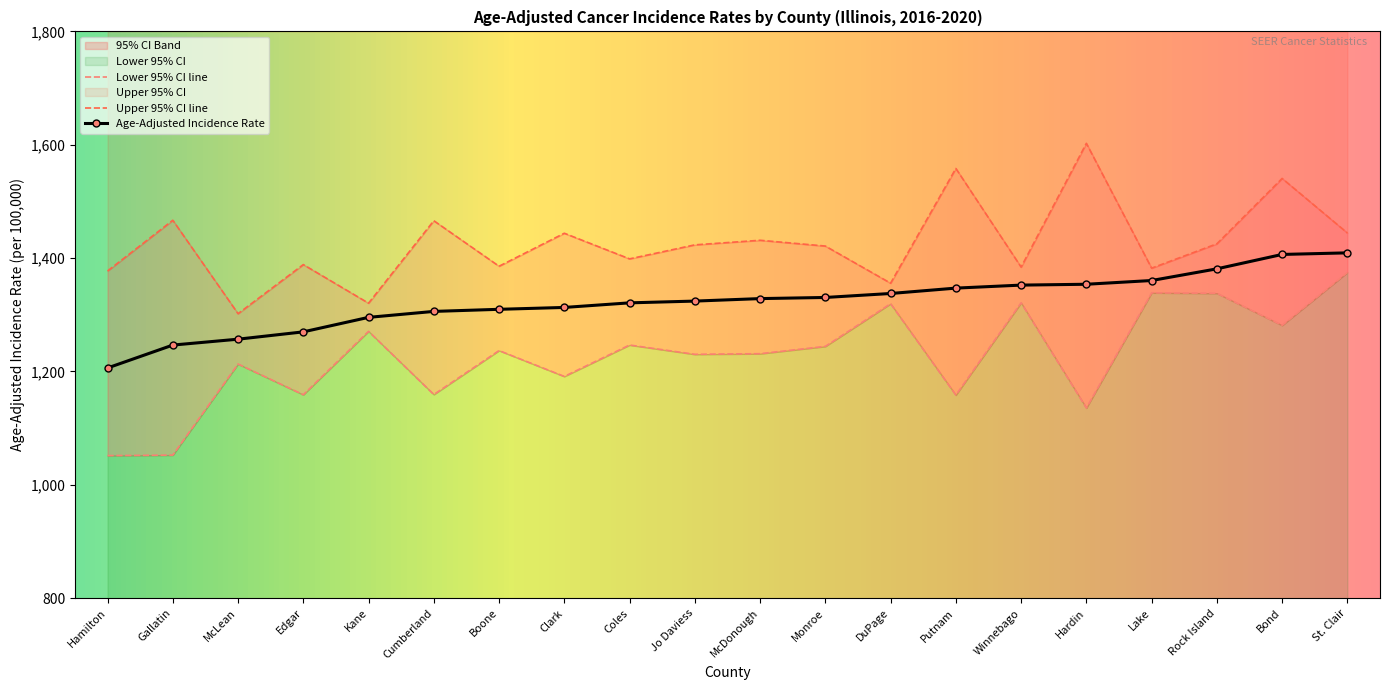

Which series has the largest total across all categories?

Upper 95% CI